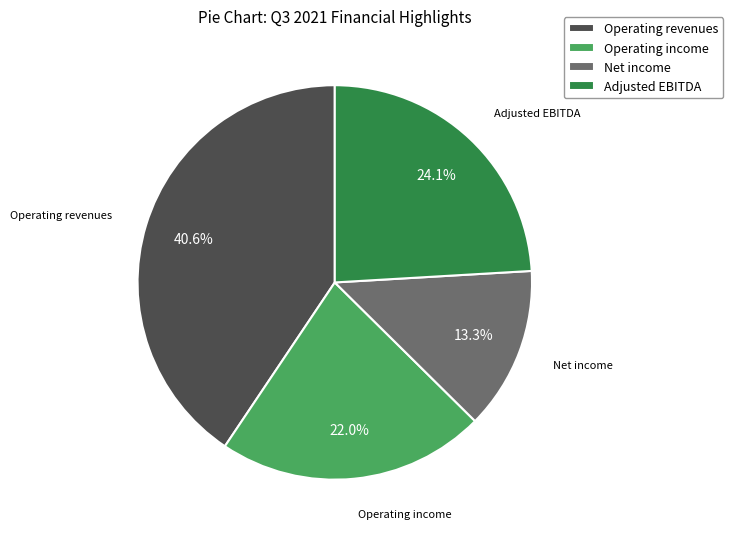

What is the ratio of the value at Operating revenues to the value at Adjusted EBITDA?

1.7